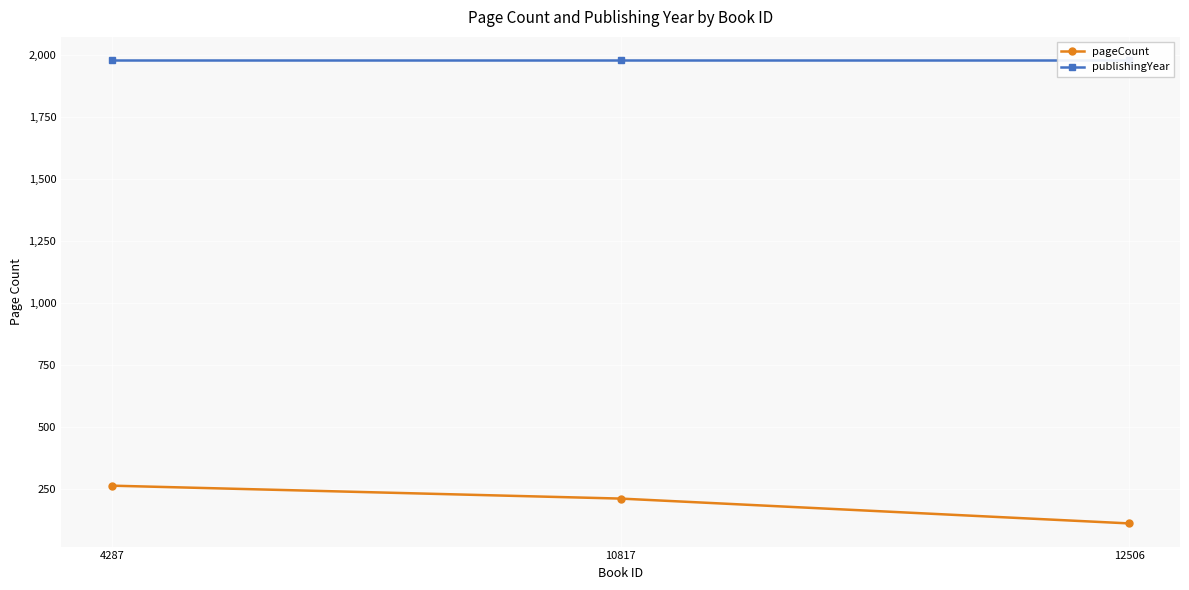

Between 4287 and 10817, which series saw the biggest shift?

pageCount